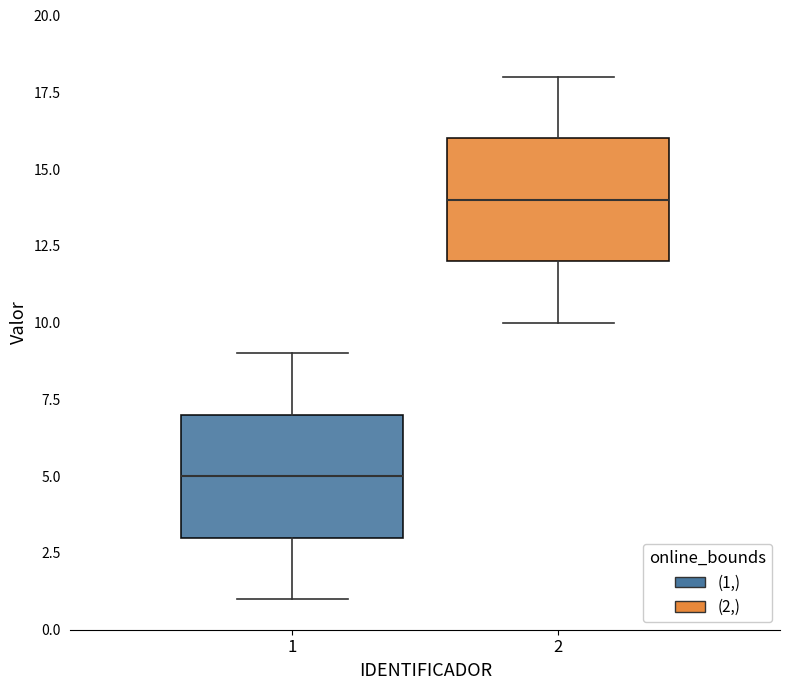

Which box's median line is the lowest?

1